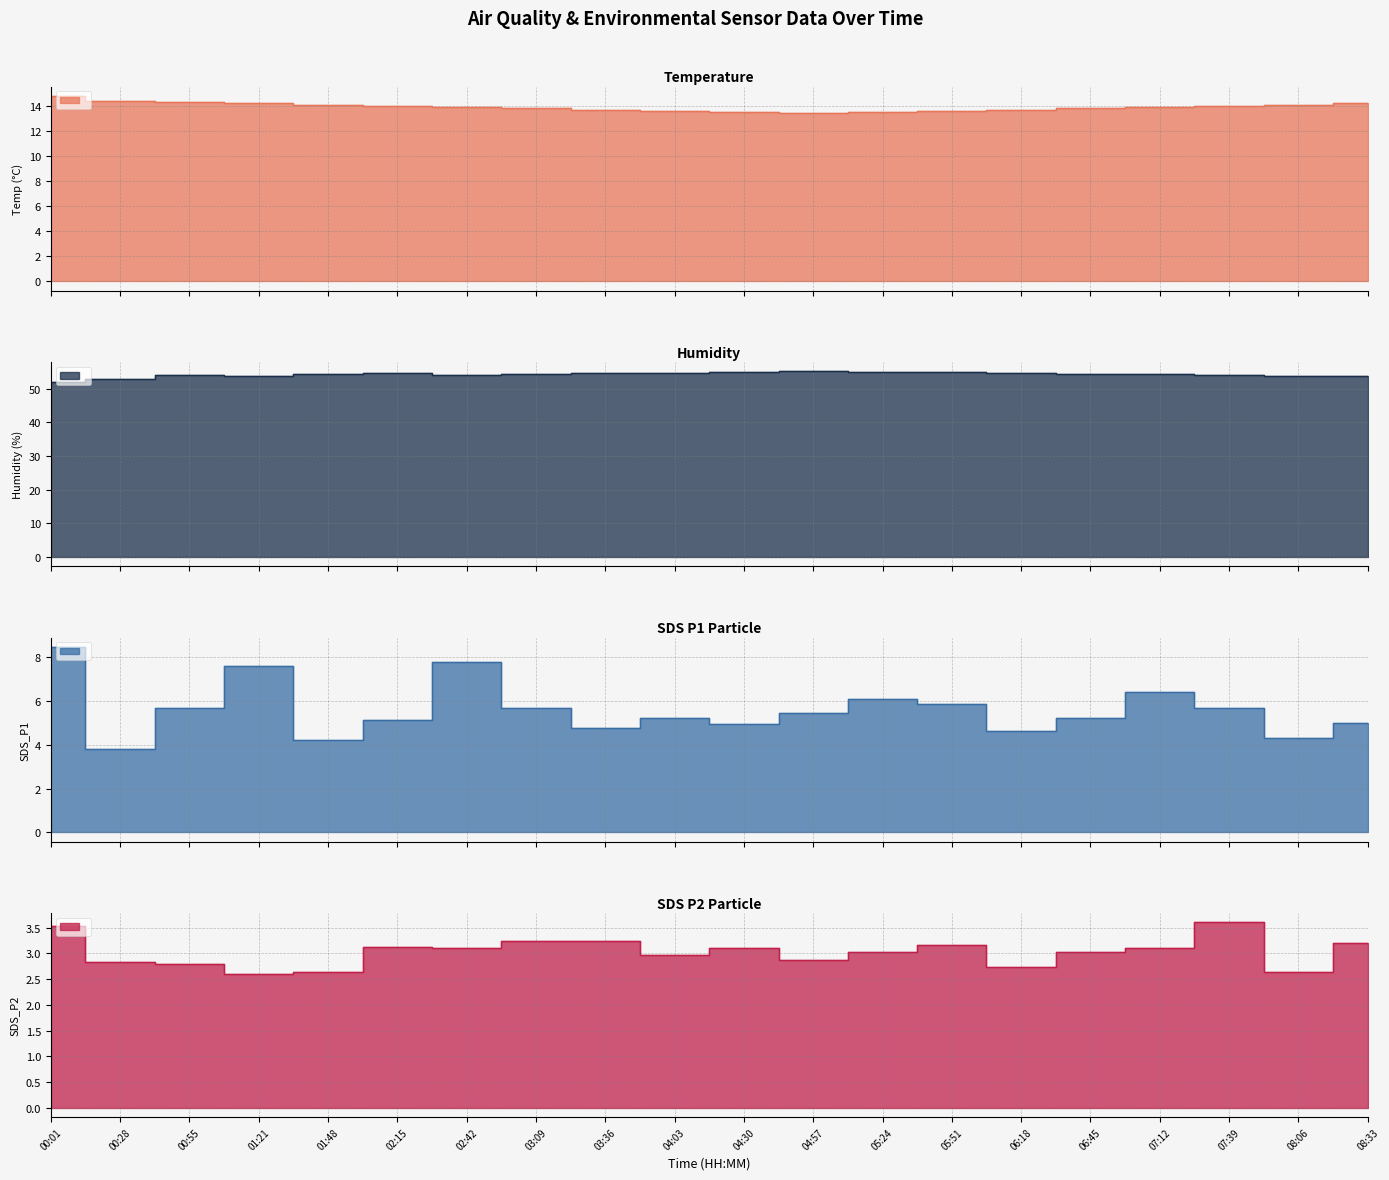

What value does the Humidity series have at 00:55?

54.0